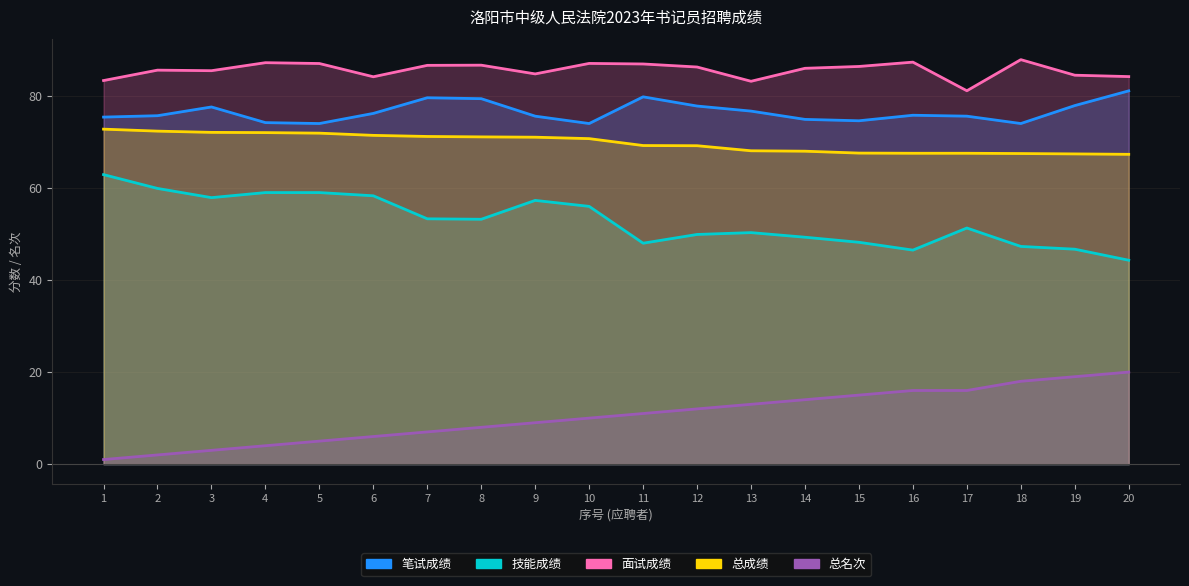

How many values in the 面试成绩 series exceed 86?

10